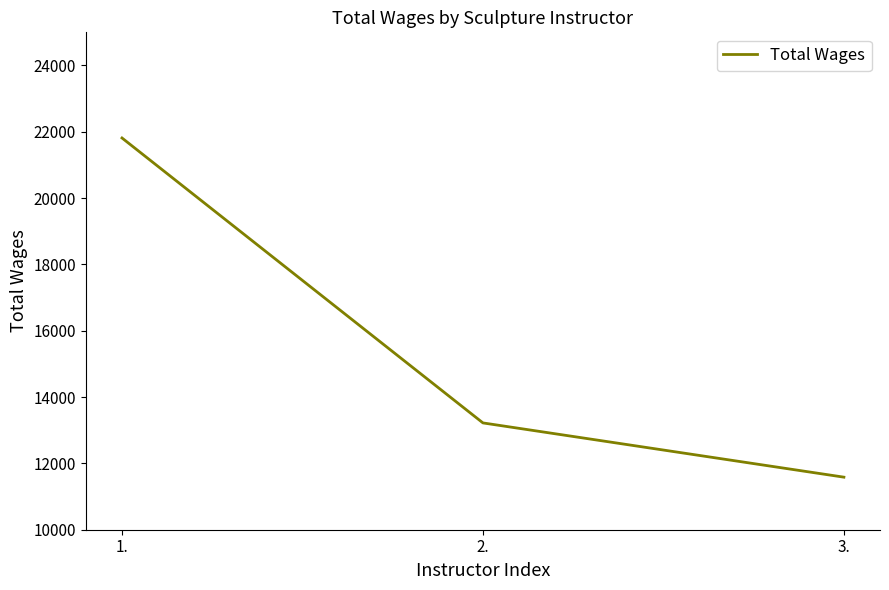

What is the change in value from 1. to 3.?

-10229